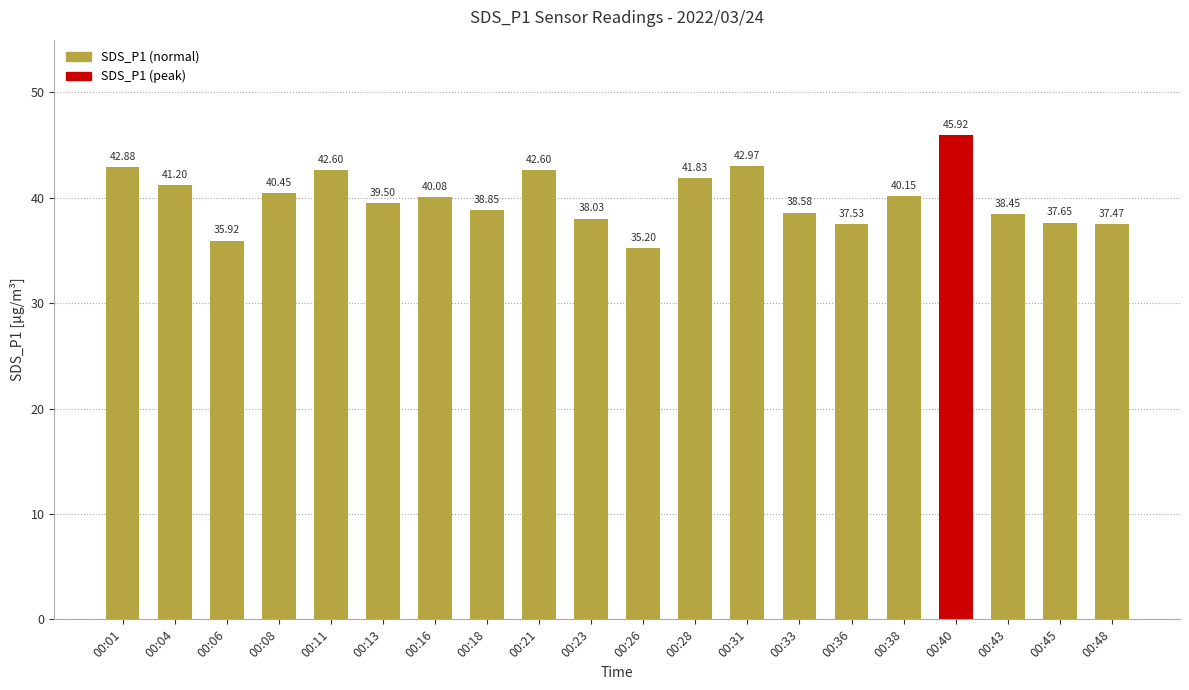

Read the value at 00:40.

45.9